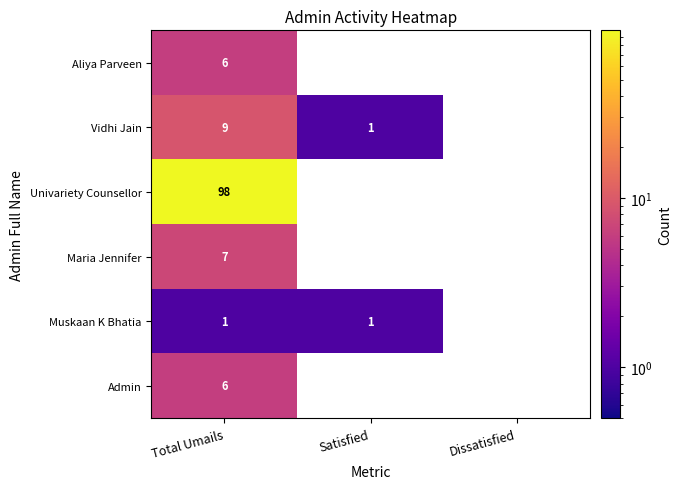

At how many categories does at least one series exceed 43?

1